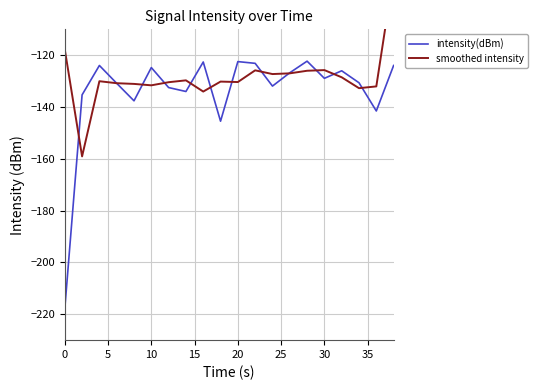

How many data points in smoothed intensity are less than -130?

11